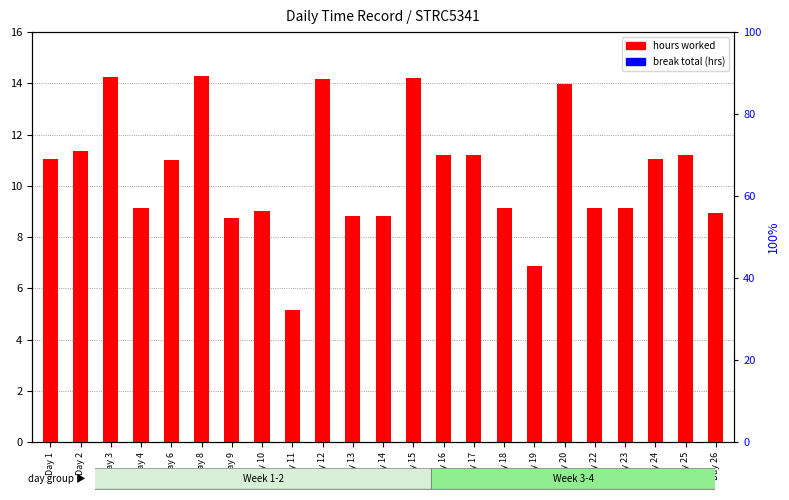

The value of hours worked at Day 19 is 6.9. True or false?

True